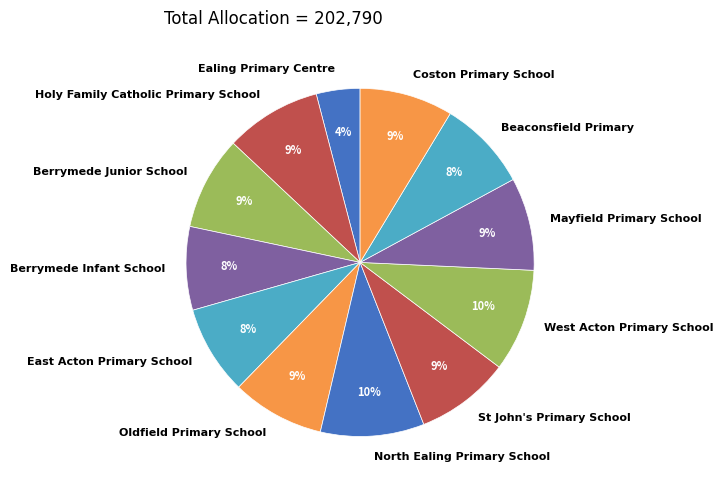

True or false: Berrymede Infant School accounts for 18% of the total.

False